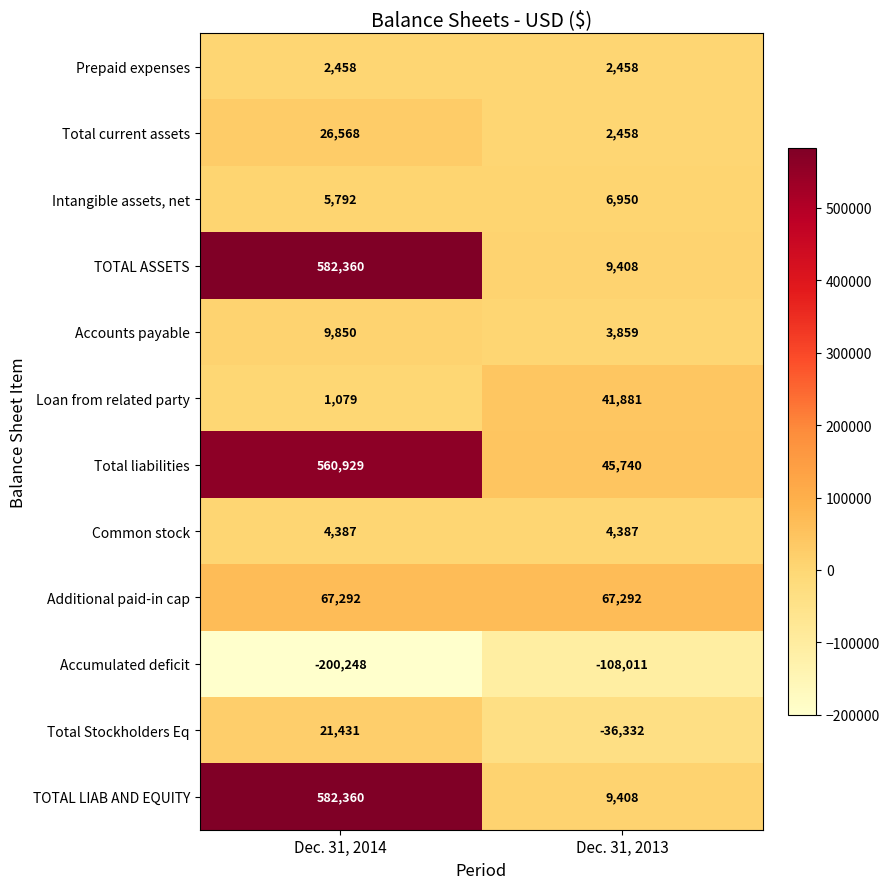

Reading right to left, list all the values displayed in this chart.

Prepaid expenses: Dec. 31, 2013=2458	Dec. 31, 2014=2458
Total current assets: Dec. 31, 2013=2458	Dec. 31, 2014=26568
Intangible assets, net: Dec. 31, 2013=6950	Dec. 31, 2014=5792
TOTAL ASSETS: Dec. 31, 2013=9408	Dec. 31, 2014=582360
Accounts payable: Dec. 31, 2013=3859	Dec. 31, 2014=9850
Loan from related party: Dec. 31, 2013=41881	Dec. 31, 2014=1079
Total liabilities: Dec. 31, 2013=45740	Dec. 31, 2014=560929
Common stock: Dec. 31, 2013=4387	Dec. 31, 2014=4387
Additional paid-in cap: Dec. 31, 2013=67292	Dec. 31, 2014=67292
Accumulated deficit: Dec. 31, 2013=-108011	Dec. 31, 2014=-200248
Total Stockholders Eq: Dec. 31, 2013=-36332	Dec. 31, 2014=21431
TOTAL LIAB AND EQUITY: Dec. 31, 2013=9408	Dec. 31, 2014=582360